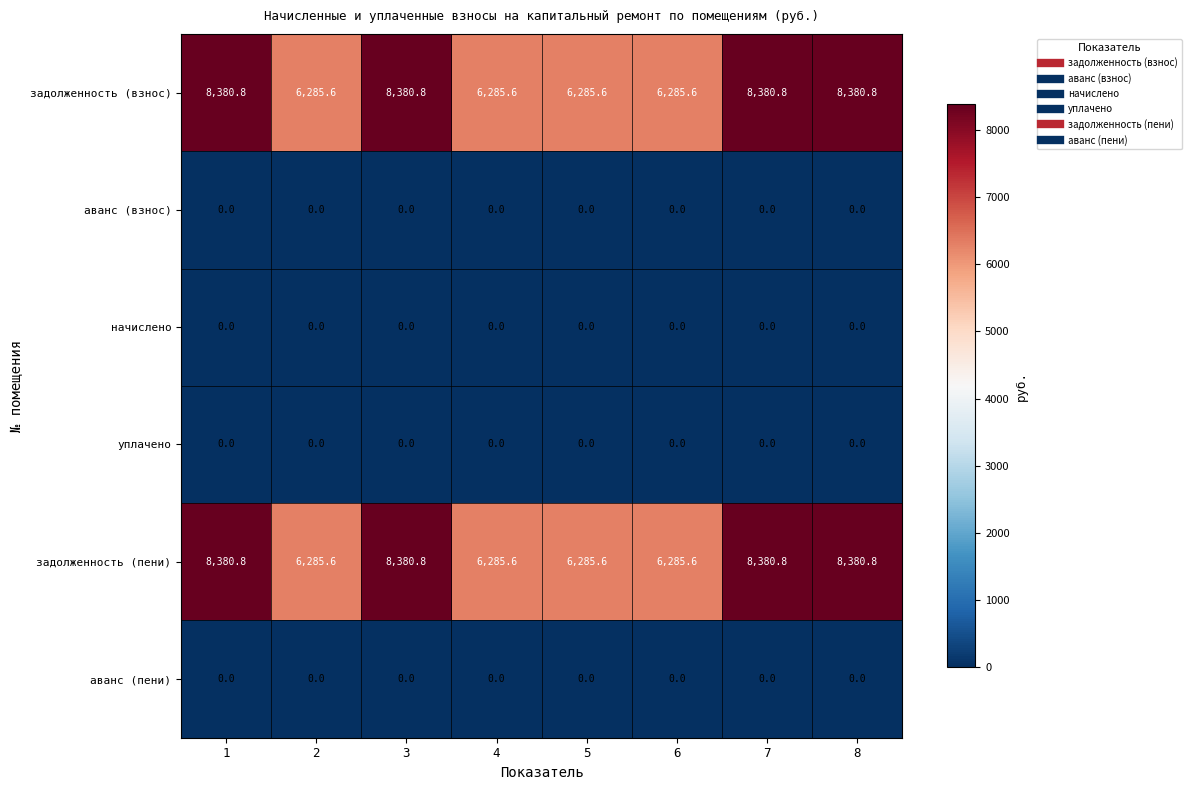

What value does the задолженность (пени) series have at 7?

8380.8